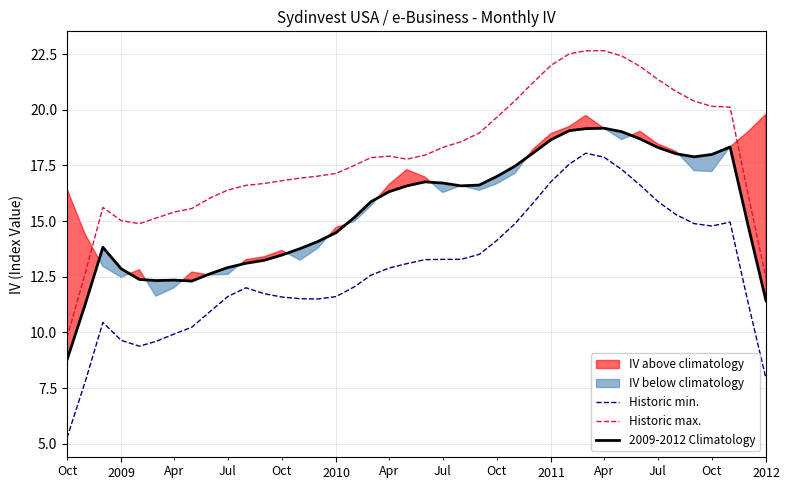

What is the difference between the second highest and minimum values in the Historic max. series?

12.9